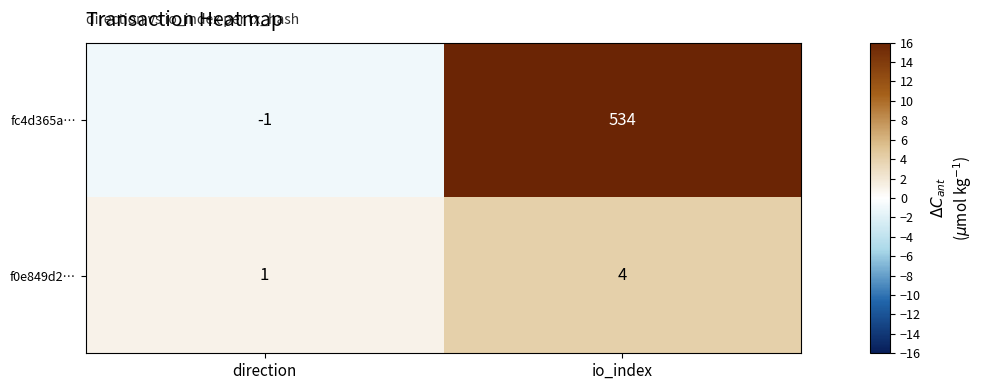

Which label corresponds to the largest value in the chart?

io_index